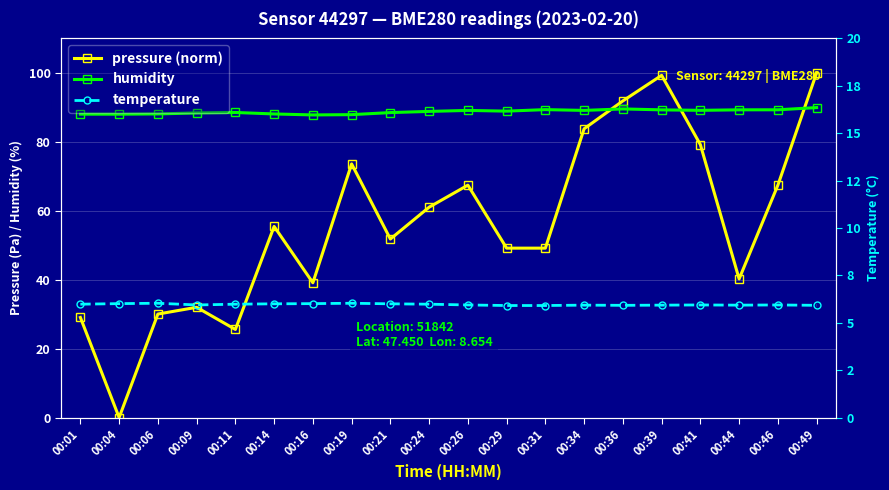

Is this an area chart (filled region under the line)?

No